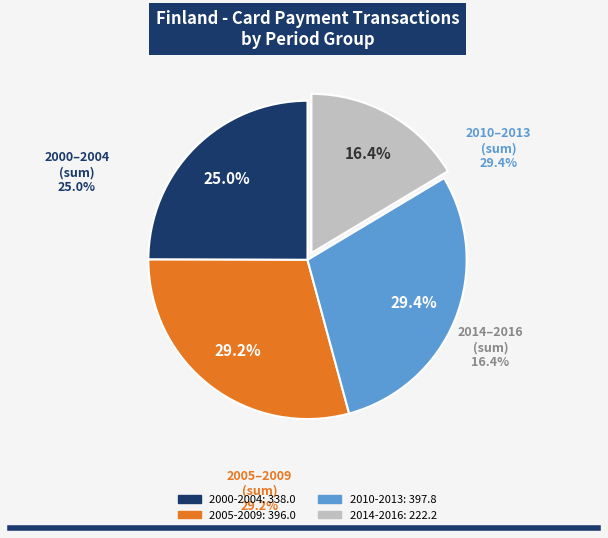

True or false: 2014 accounts for 6% of the total.

True